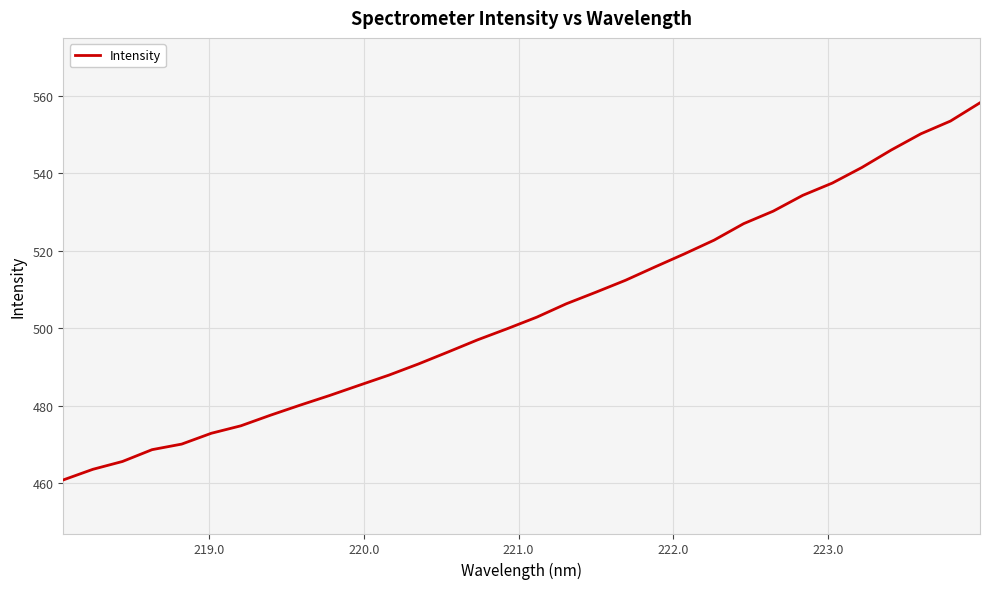

What is the difference between the maximum and minimum values?

97.3